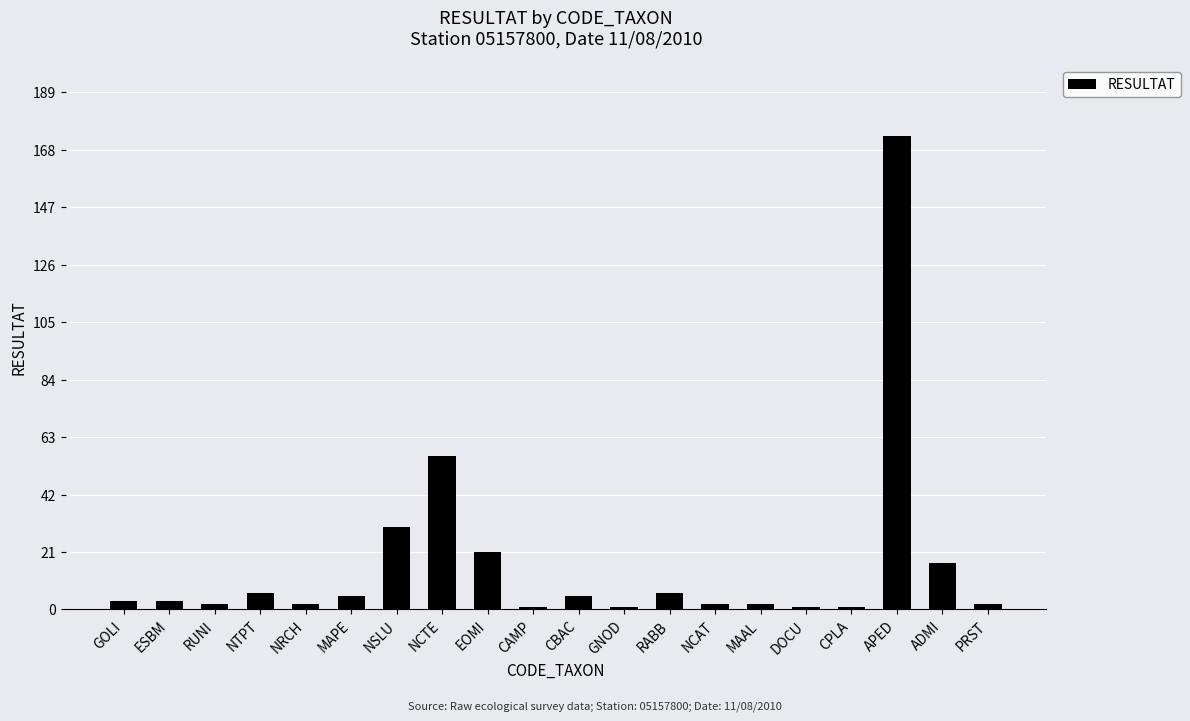

The value at NTPT is 6. True or false?

True